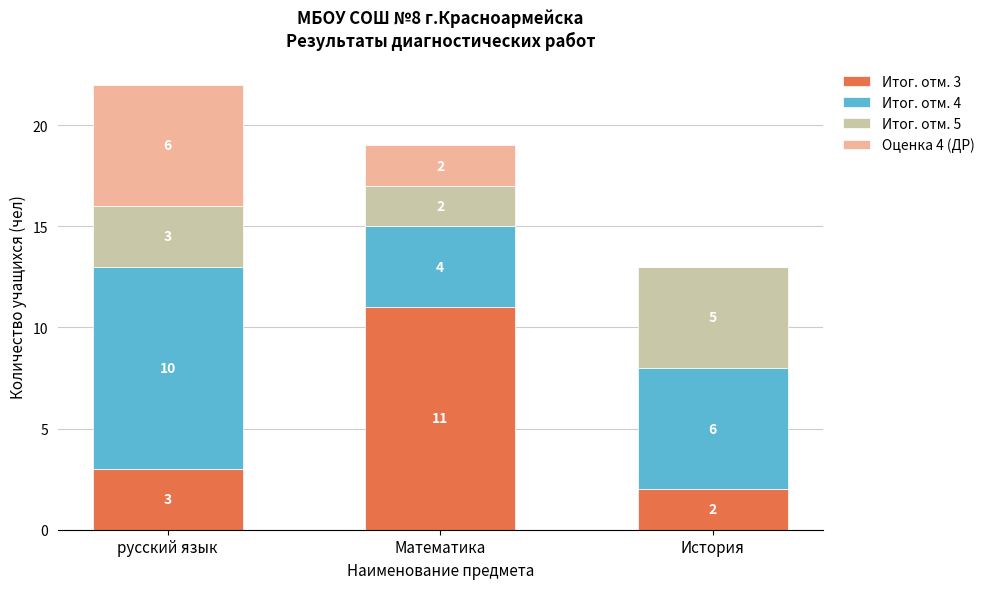

The Итог. отм. 3 series shows 5 at Математика. True or false?

False